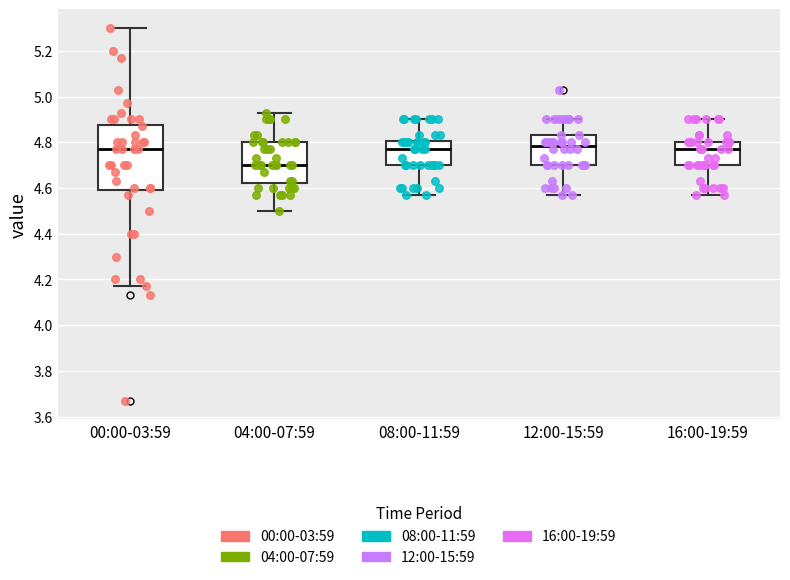

Comparing the boxes themselves (not the whiskers), which one is the tallest?

00:00-03:59